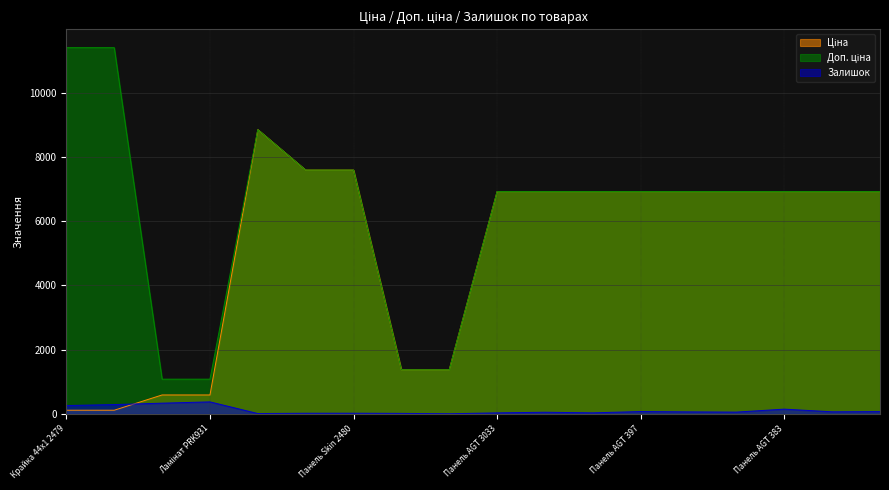

At which label does Ціна first exceed 6925?

Панель Skin 6679